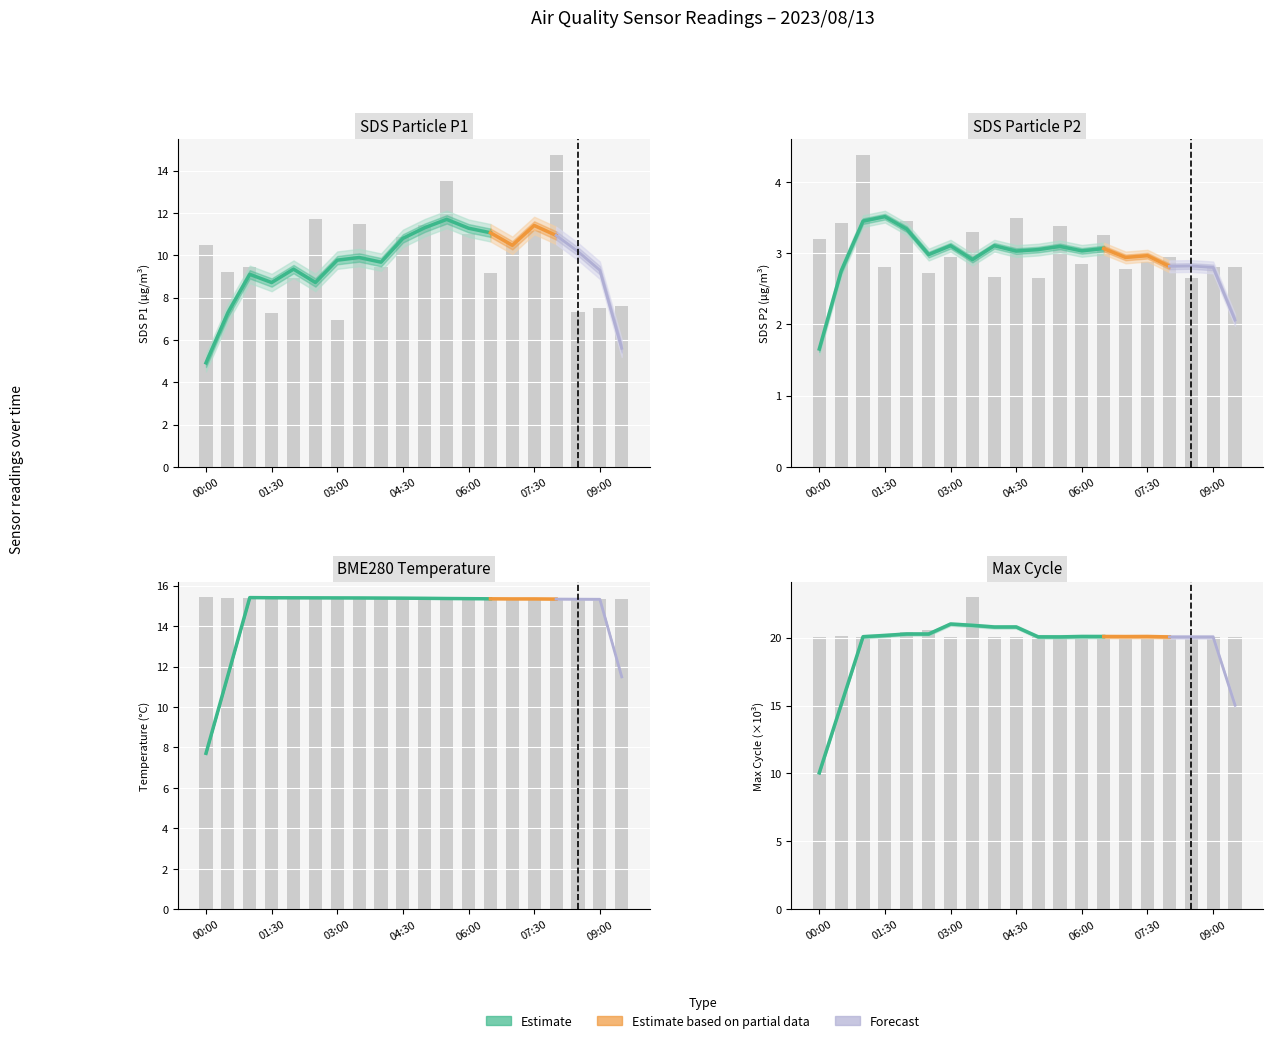

Reading left to right, transcribe all the data shown in this chart.

SDS_P1: 00:00=10.5	00:30=9.2	01:00=9.4	01:30=7.3	02:00=8.9	02:30=11.7	03:00=6.9	03:30=11.5	04:00=9.4	04:30=10.8	05:00=11.4	05:30=13.5	06:00=11.0	06:30=9.2	07:00=10.6	07:30=11.2	08:00=14.8	08:30=7.3	09:00=7.5	09:30=7.6
SDS_P2: 00:00=3.2	00:30=3.4	01:00=4.4	01:30=2.8	02:00=3.5	02:30=2.7	03:00=3.0	03:30=3.3	04:00=2.7	04:30=3.5	05:00=2.6	05:30=3.4	06:00=2.9	06:30=3.2	07:00=2.8	07:30=2.9	08:00=3.0	08:30=2.6	09:00=2.8	09:30=2.8
BME280_temperature: 00:00=15.4	00:30=15.4	01:00=15.4	01:30=15.4	02:00=15.4	02:30=15.4	03:00=15.4	03:30=15.4	04:00=15.4	04:30=15.4	05:00=15.4	05:30=15.4	06:00=15.3	06:30=15.3	07:00=15.3	07:30=15.3	08:00=15.3	08:30=15.3	09:00=15.3	09:30=15.3
Max_cycle: 00:00=20.1	00:30=20.1	01:00=20.1	01:30=20.0	02:00=20.4	02:30=20.5	03:00=20.1	03:30=23.0	04:00=20.1	04:30=20.1	05:00=20.1	05:30=20.1	06:00=20.0	06:30=20.2	07:00=20.1	07:30=20.0	08:00=20.1	08:30=20.1	09:00=20.0	09:30=20.0